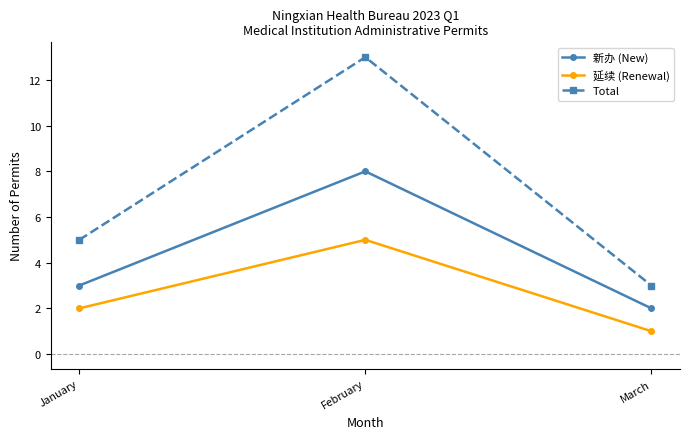

At how many categories does at least one series exceed 4?

2